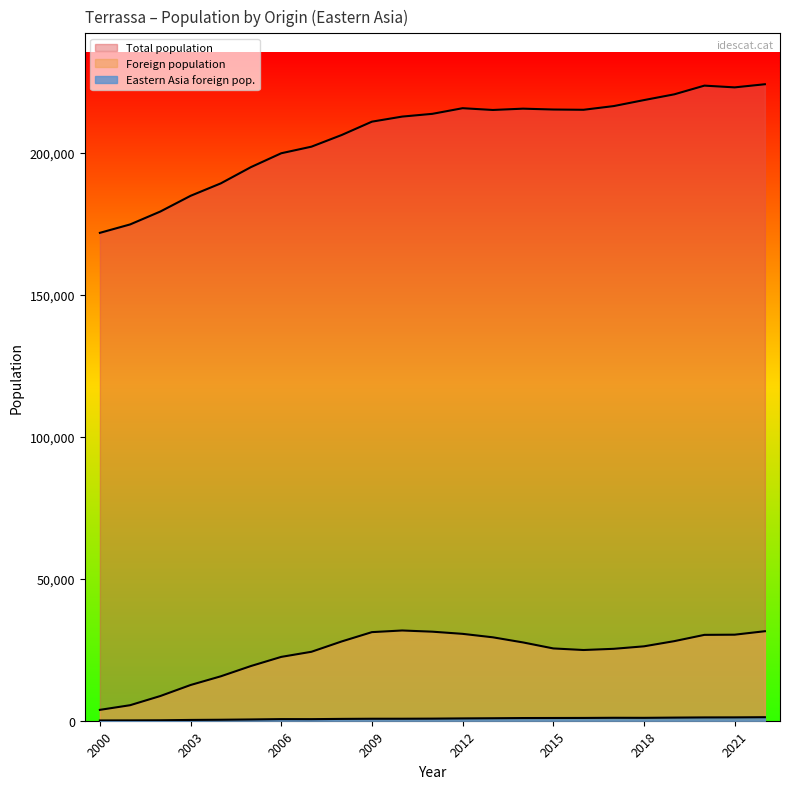

True or false: Foreign population and Total population cross at least once.

False